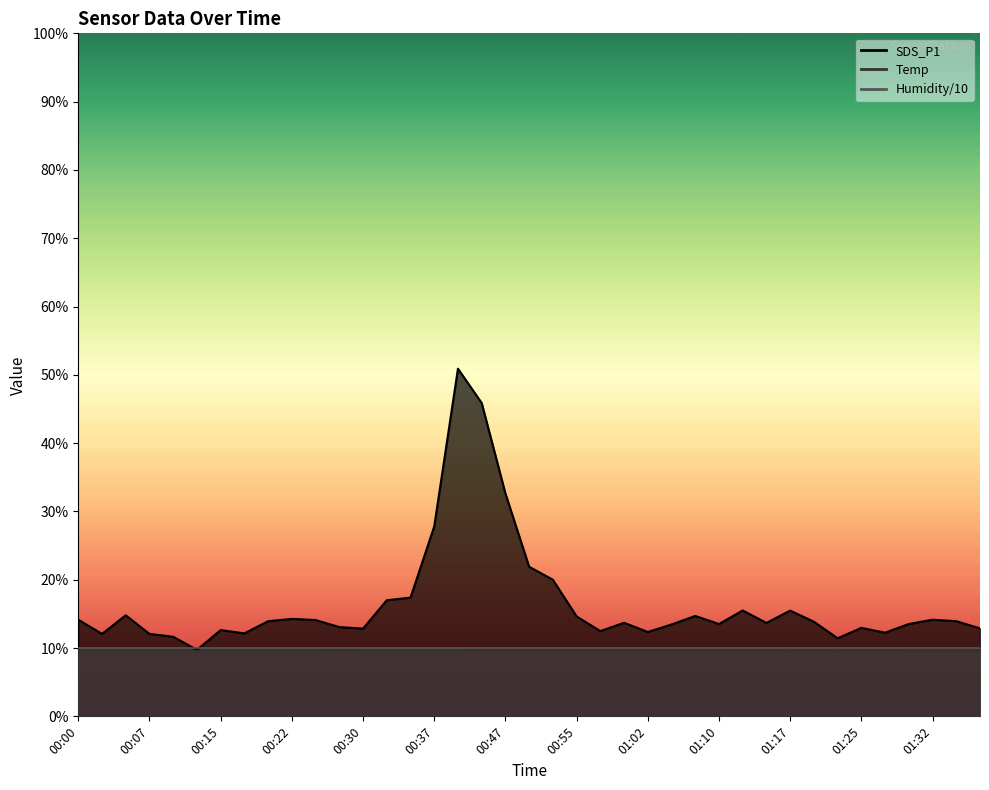

What is the average value of the SDS_P1 series?

16.5